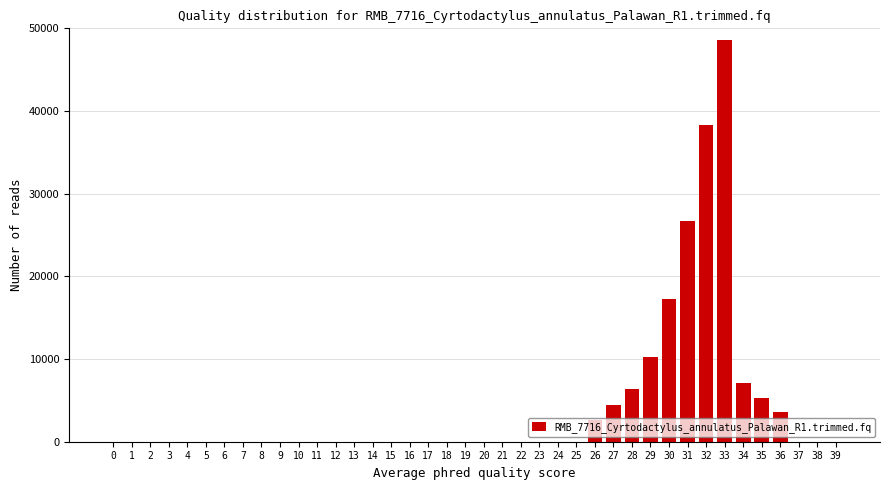

The value at 5 is -25317.2. True or false?

False